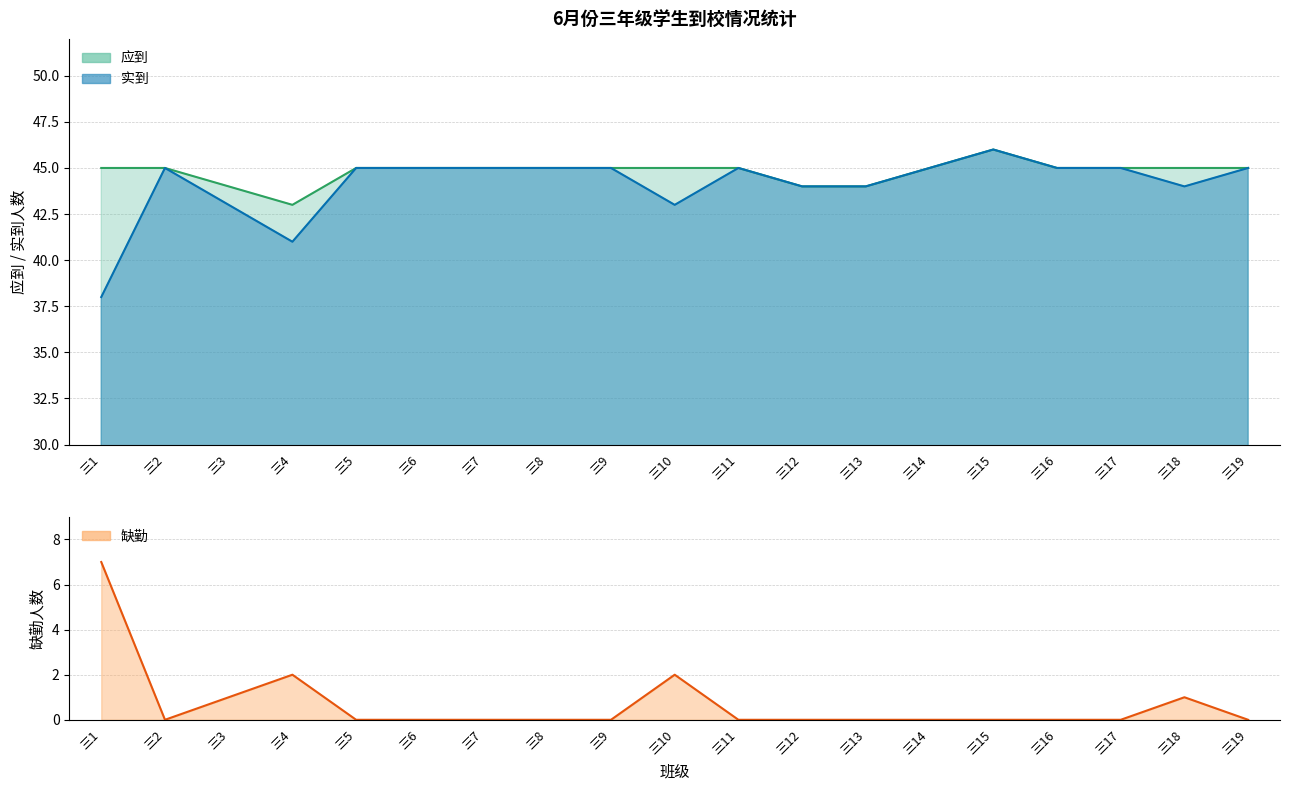

Where is the first local maximum for 应到?

三15